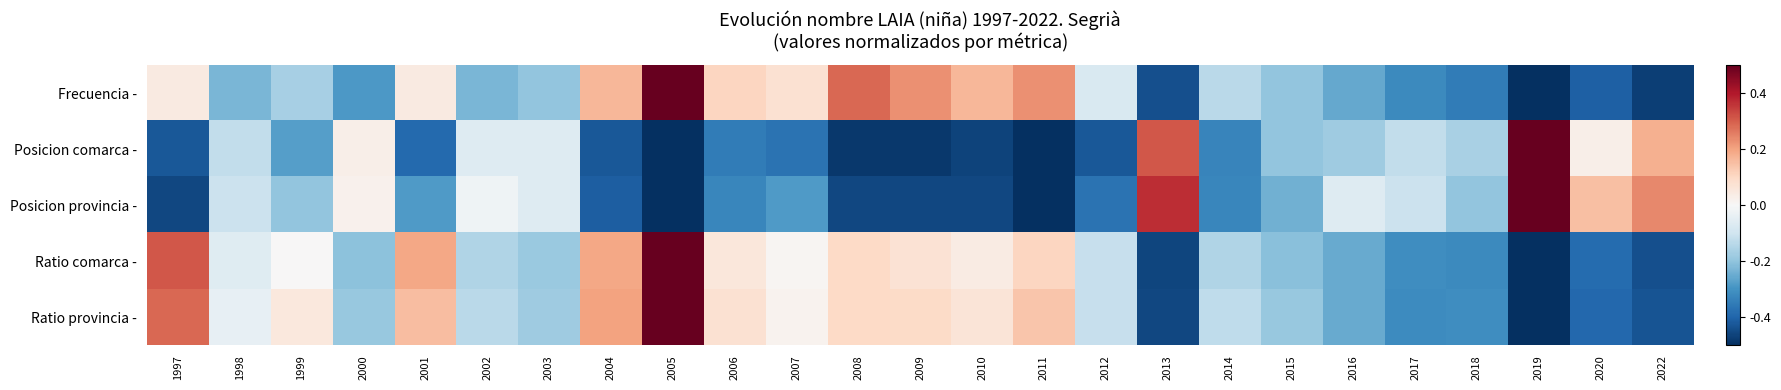

At how many categories does at least one series exceed 0?

16